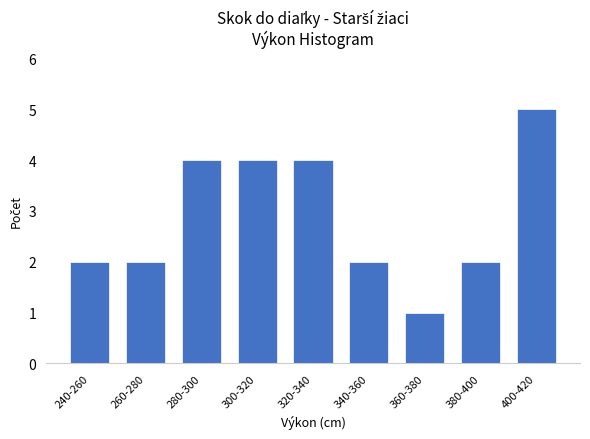

Reading left to right, extract all data points from this chart.

2	2	4	4	4	2	1	2	5